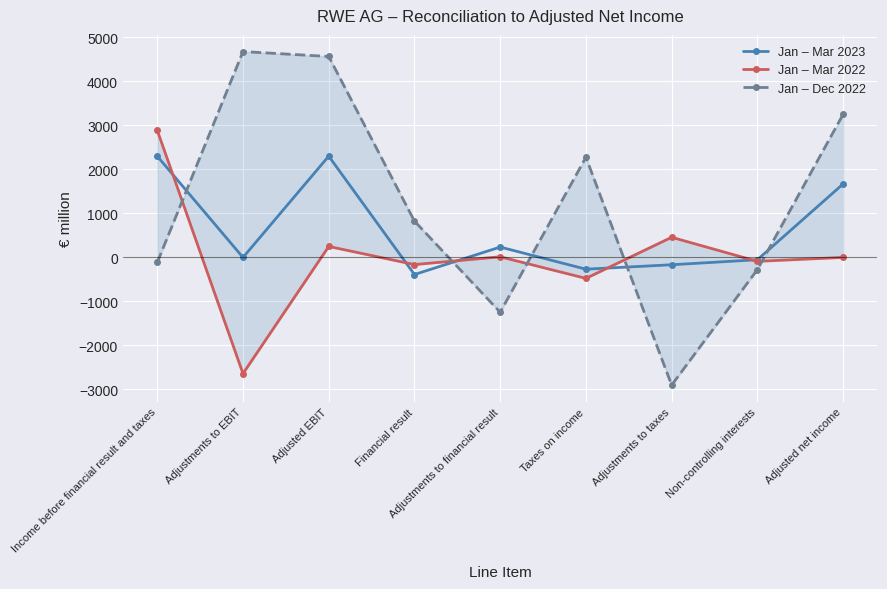

Reading left to right, extract all data points from this chart.

Jan – Mar 2023: 2302	1	2303	-387	237	-266	-165	-51	1671
Jan – Mar 2022: 2890	-2639	251	-161	16	-475	459	-88	2
Jan – Dec 2022: -112	4680	4568	827	-1244	2277	-2900	-275	3253